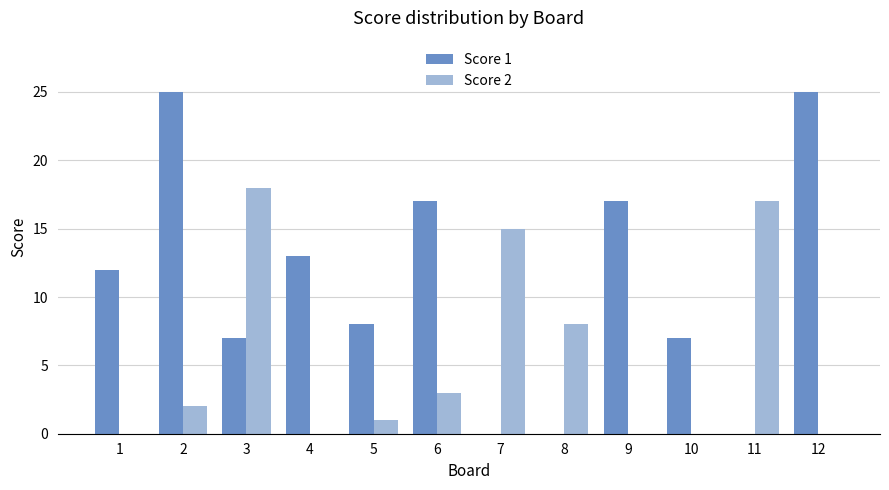

What are all the series names shown in the legend?

Score 1, Score 2